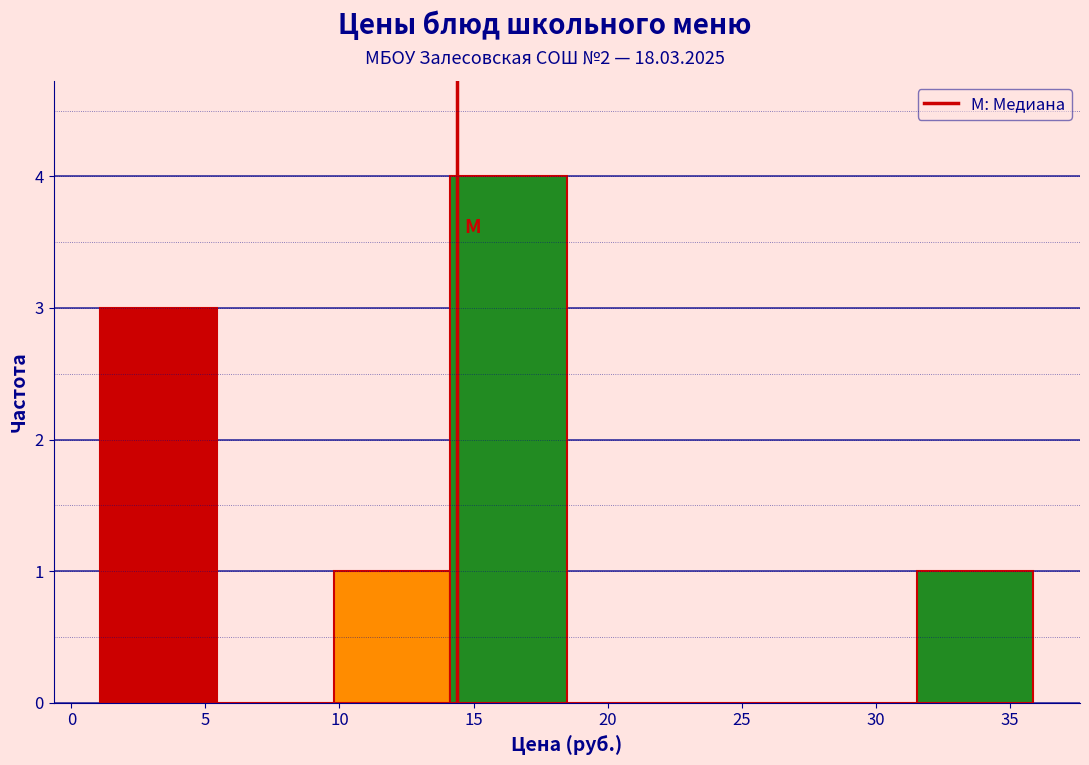

How tall is the bar that spans 14.0 to 18.5 on the x-axis? Neither the bar edges nor the heights are printed on the chart, so give them approximately, as read against the axes.

4